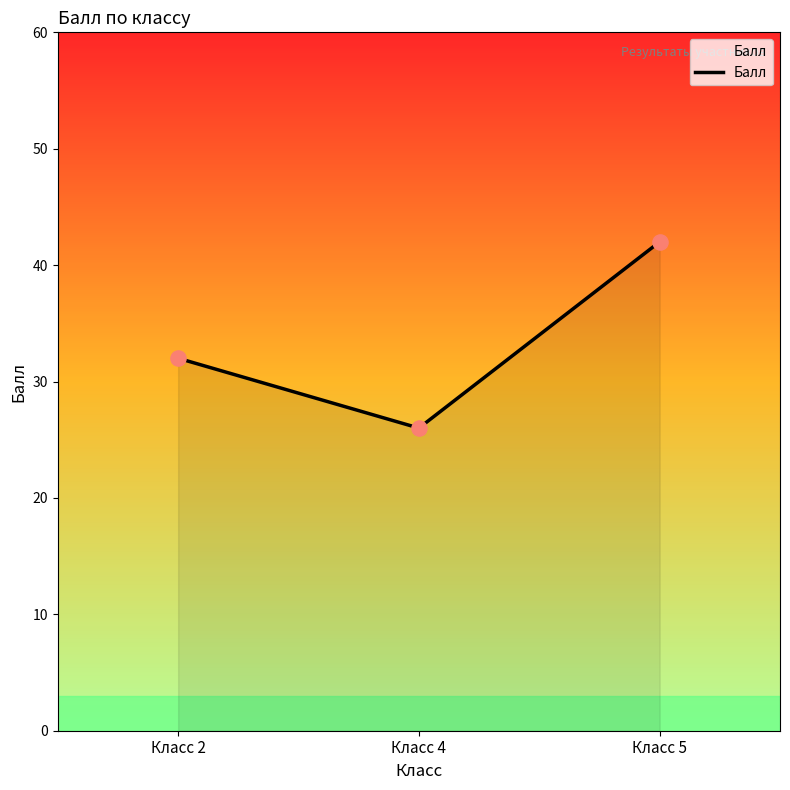

What is the change in value from Класс 2 to Класс 5?

+10